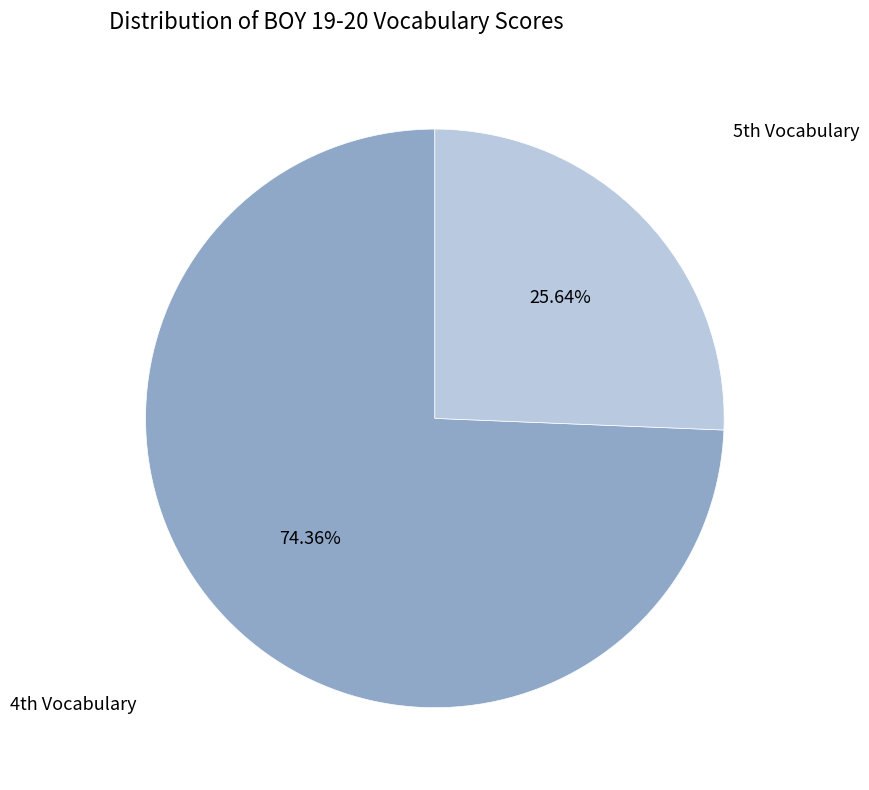

Which category has the smallest portion of the pie?

5th Vocabulary